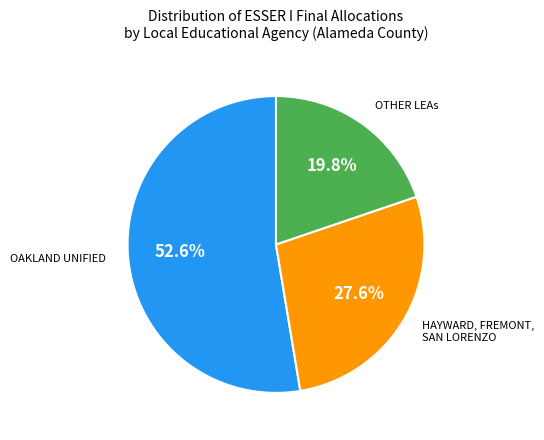

Is there a majority slice in this chart?

Yes